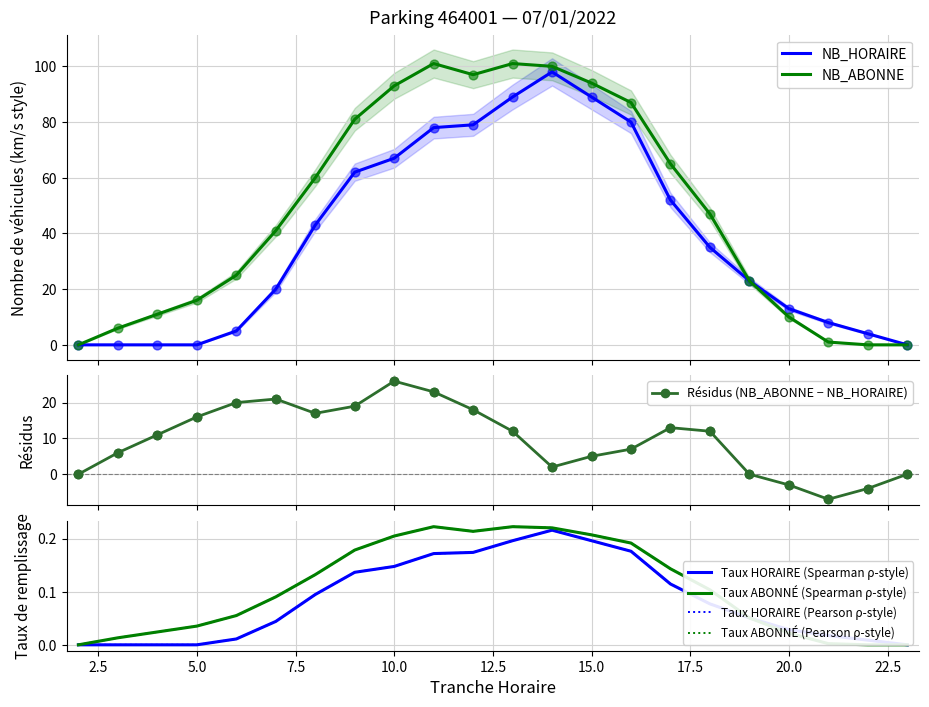

At which category is the sum across all series the highest?

14